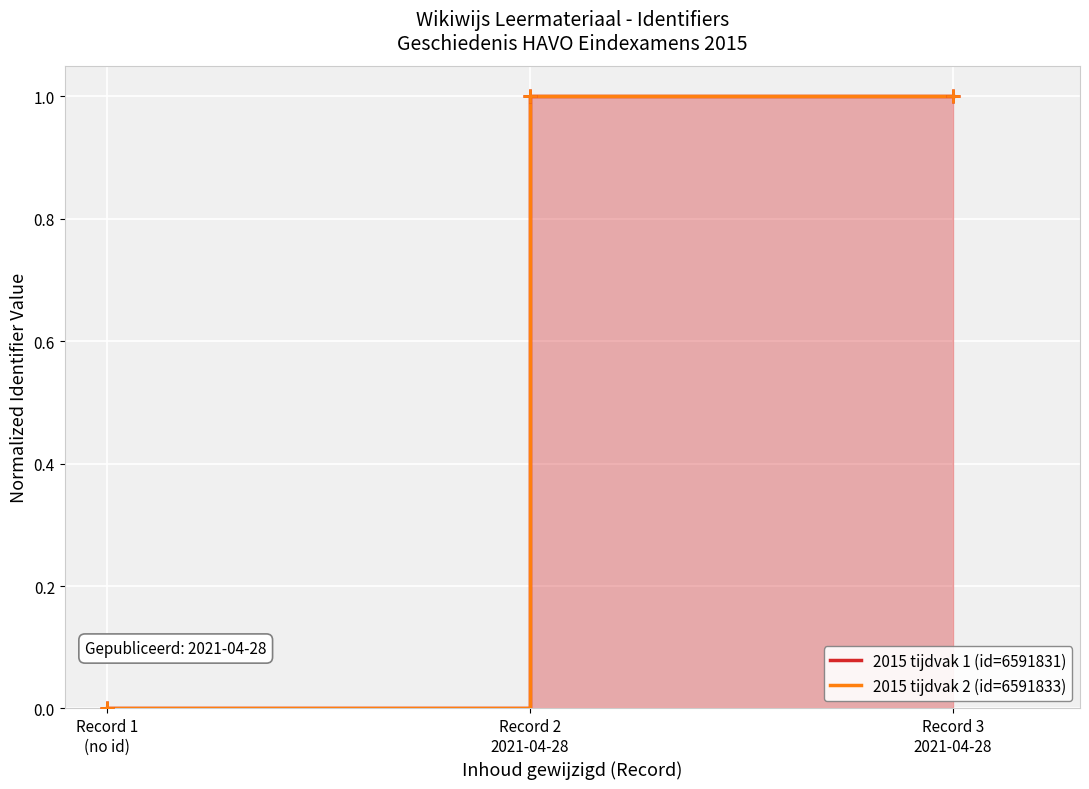

The value of 2015 tijdvak 1 (id=6591831) at Record 2
2021-04-28 is 1.0. True or false?

True